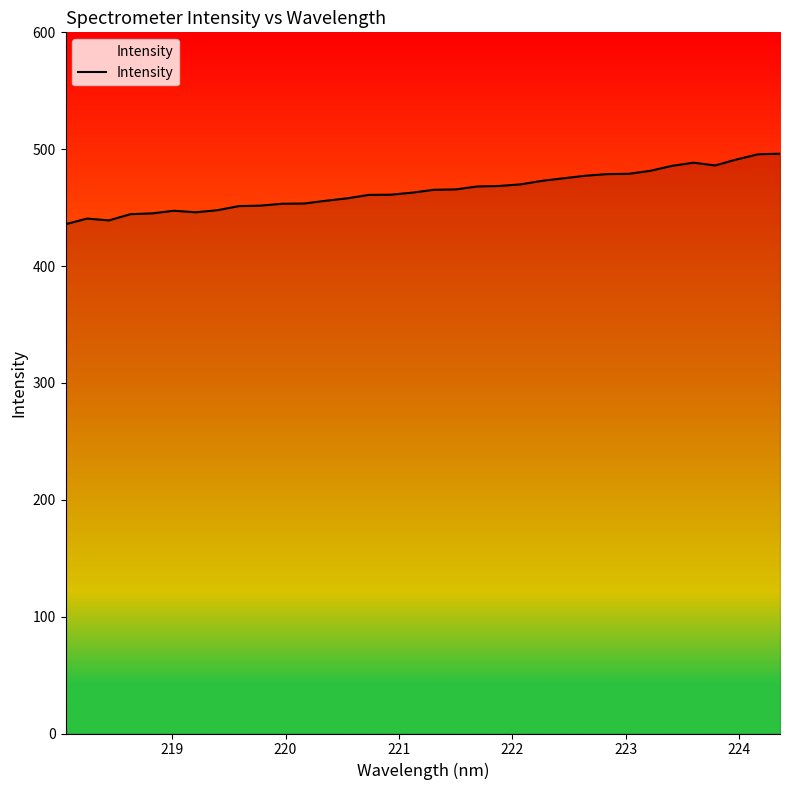

What is the minimum value shown in the chart?

435.8